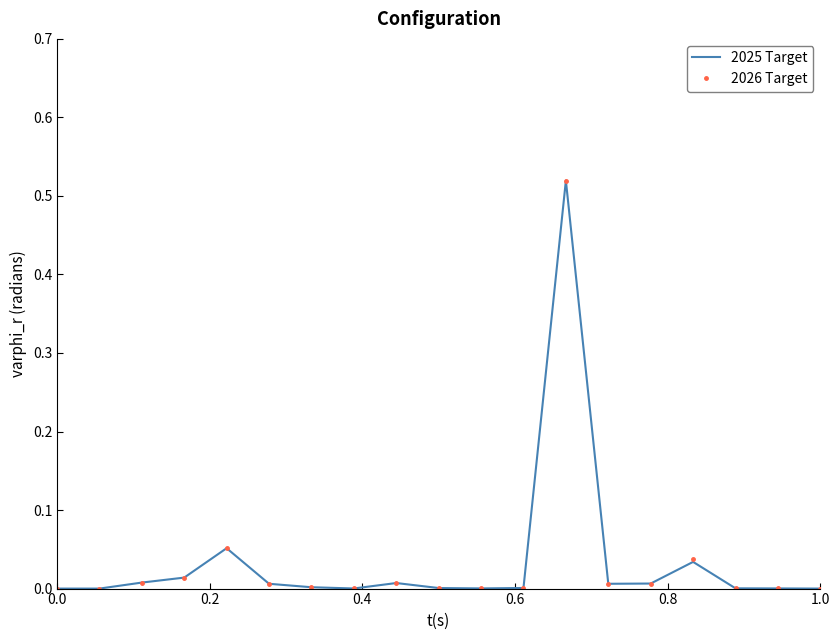

What are all the series names shown in the legend?

2025 Target, 2026 Target